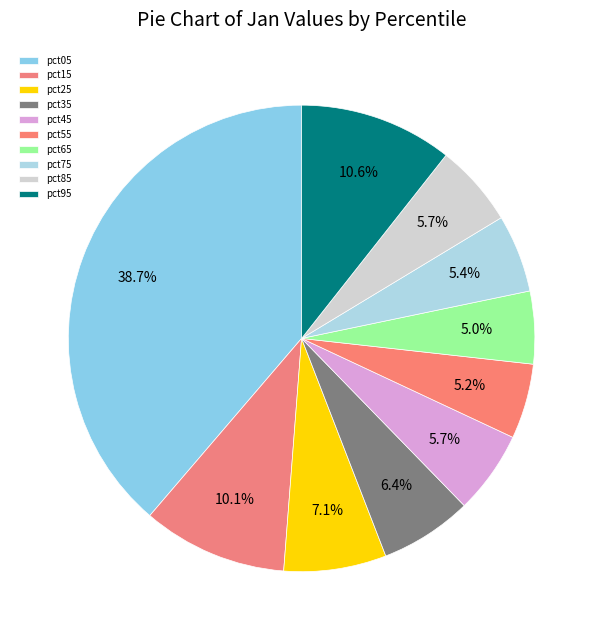

How many slices are in this pie chart?

10